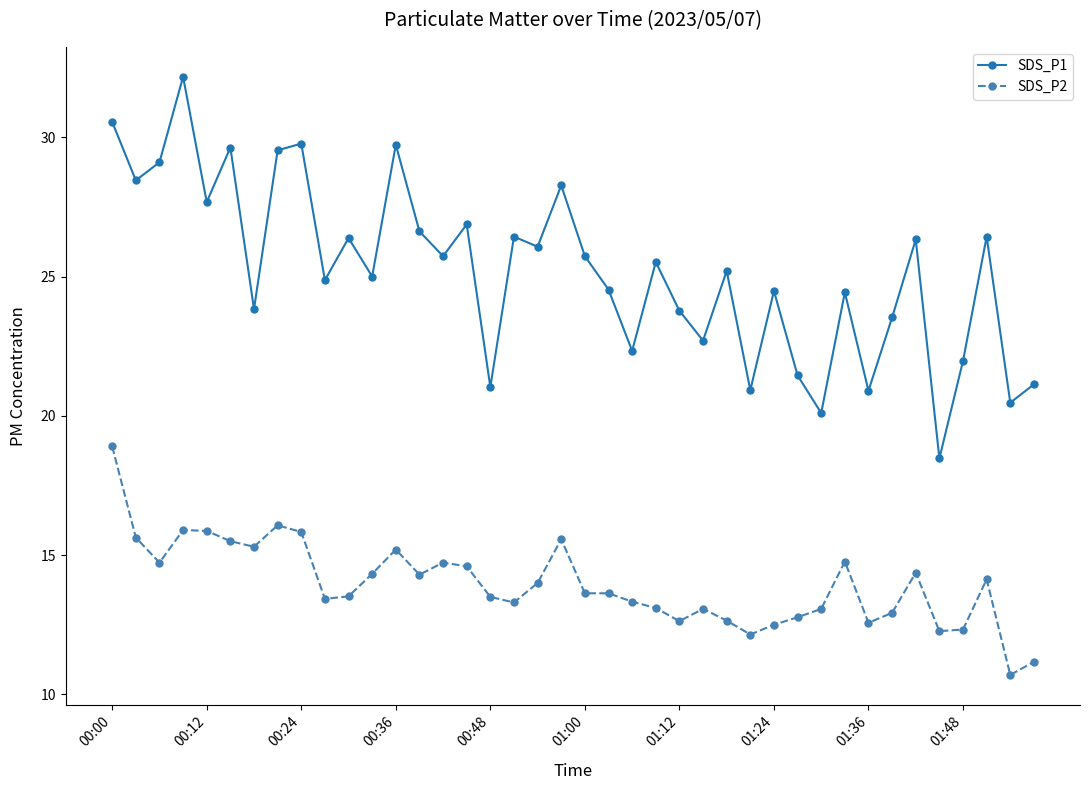

List the series in order of their peak value, highest first.

SDS_P1, SDS_P2